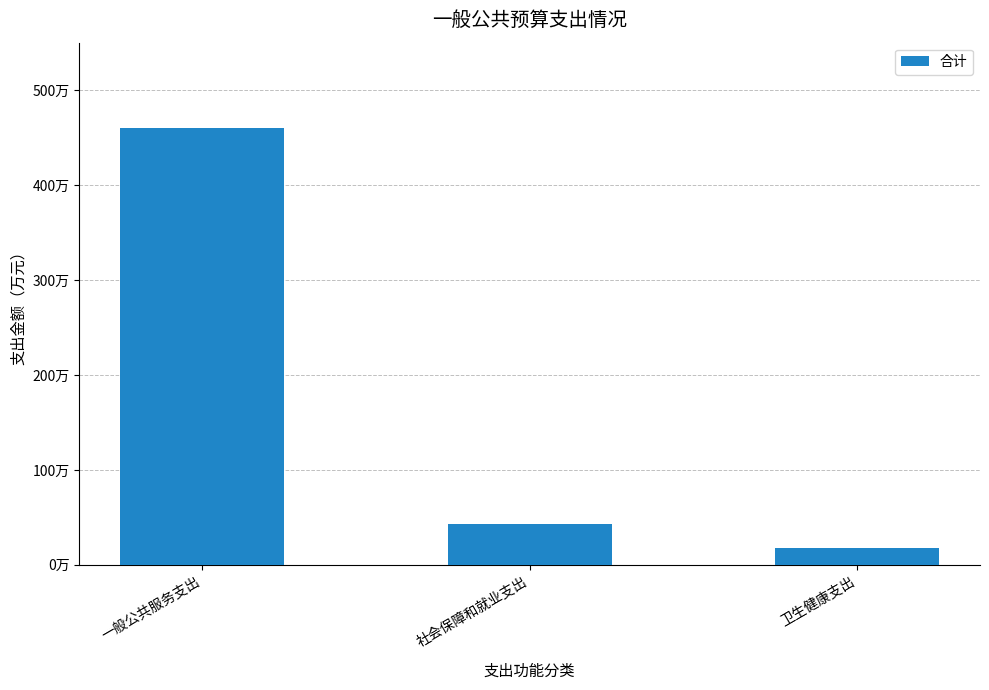

What is the value of the 1st bar from the left?

4596459.2